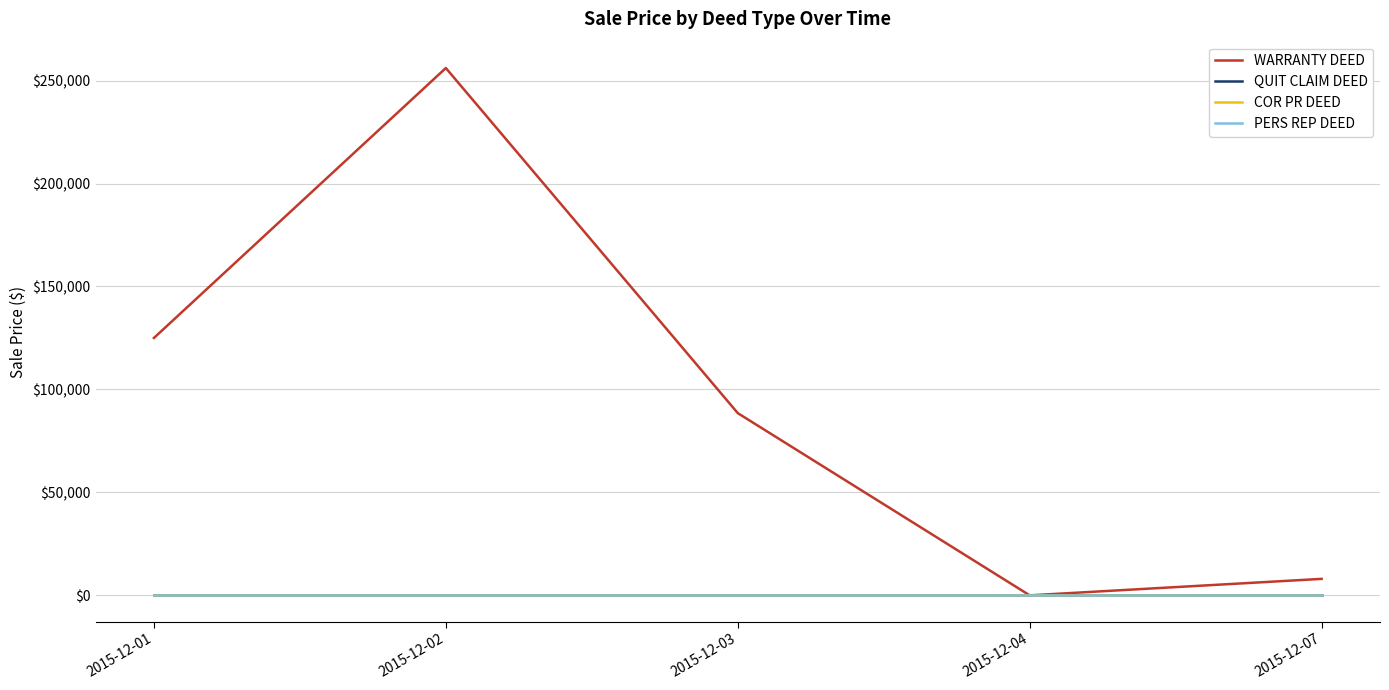

Does the chart display data point markers on the line(s)?

No